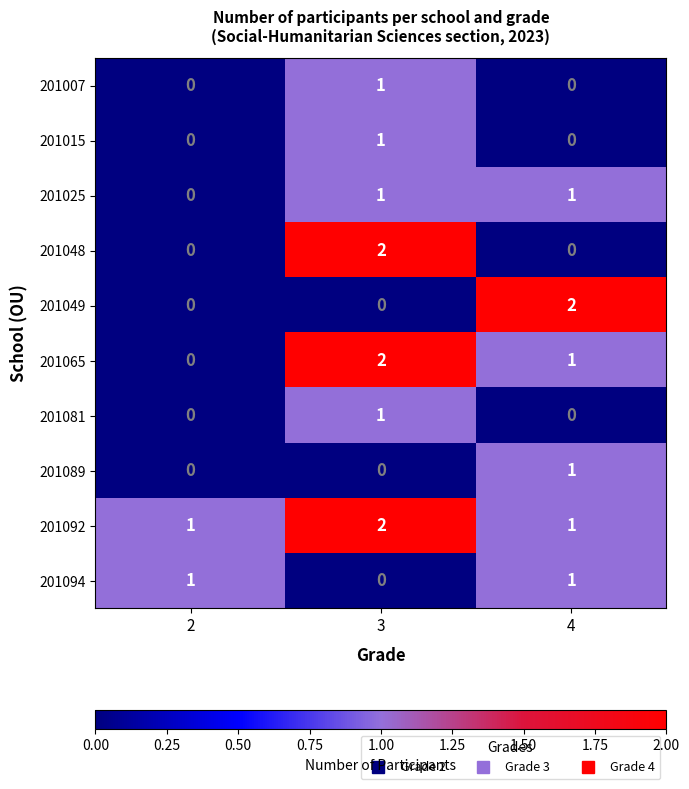

How many series are shown in this chart?

10